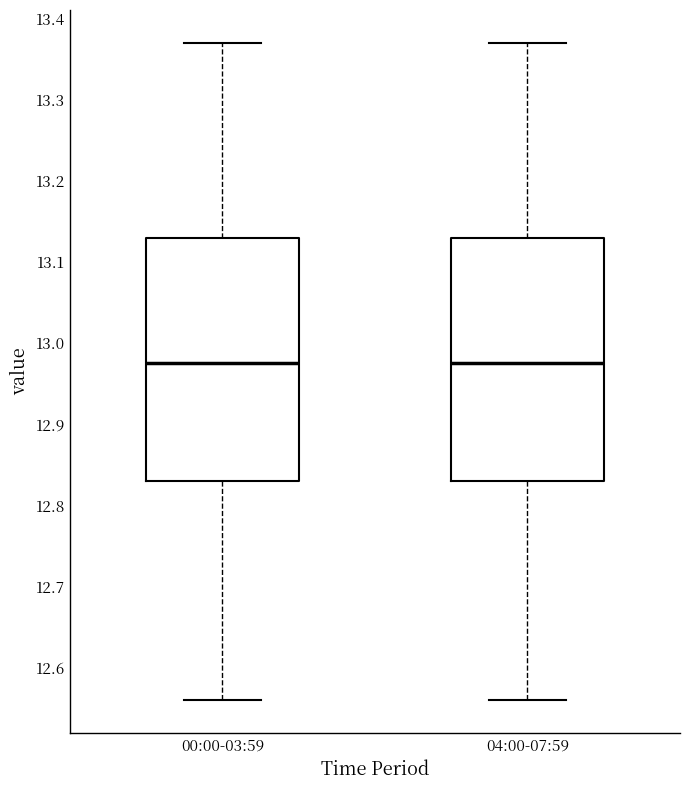

Reading left to right, read every box against the y-axis: the position of its median line, the range the box covers, and the ends of its whiskers. The values are not printed on the chart, so give them approximately, as read against the axis.

00:00-03:59: median 12.98, box 12.83 to 13.13, whiskers 12.56 to 13.37
04:00-07:59: median 12.98, box 12.83 to 13.13, whiskers 12.56 to 13.37